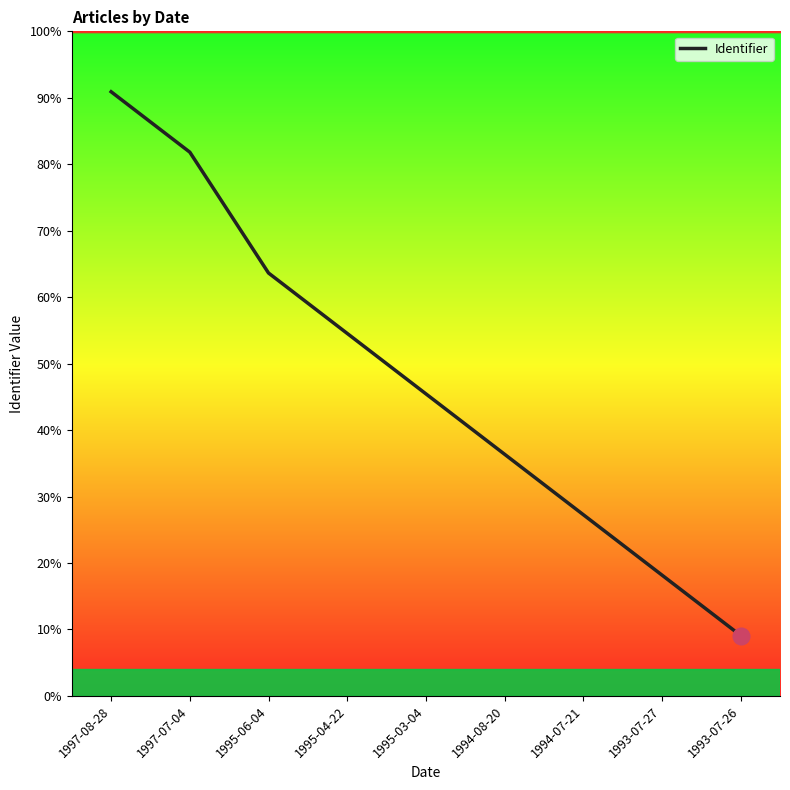

True or false: there are more than 1 points higher than both neighbors.

False